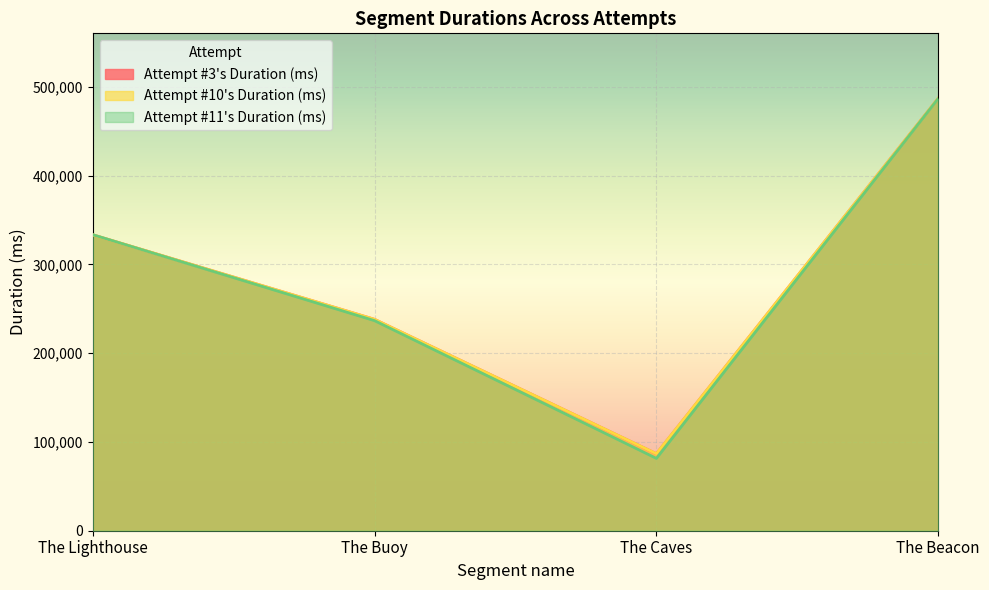

Rank the series by their maximum value, from highest to lowest.

Attempt #3's Duration (ms), Attempt #10's Duration (ms), Attempt #11's Duration (ms)